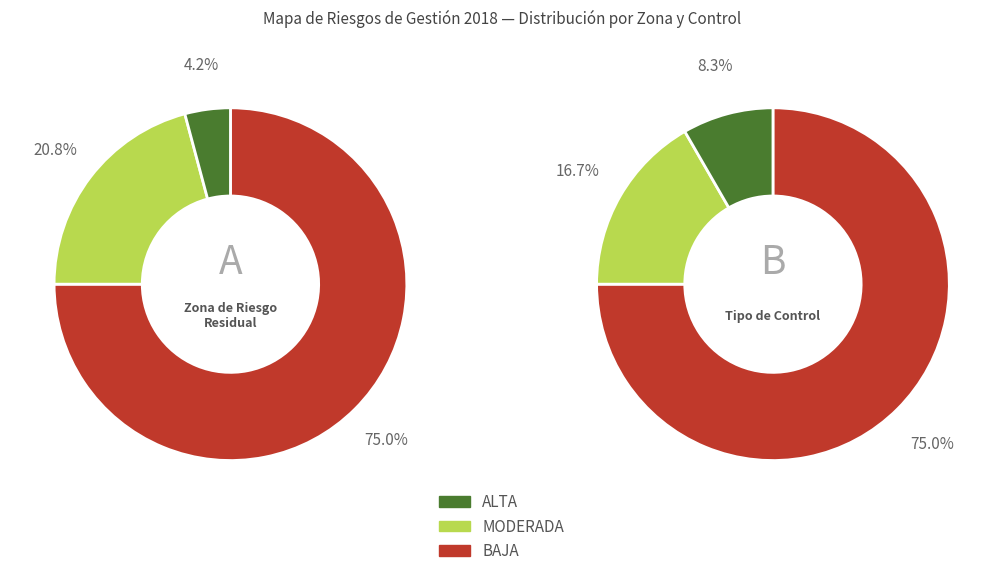

What is the largest slice in the pie chart?

BAJA